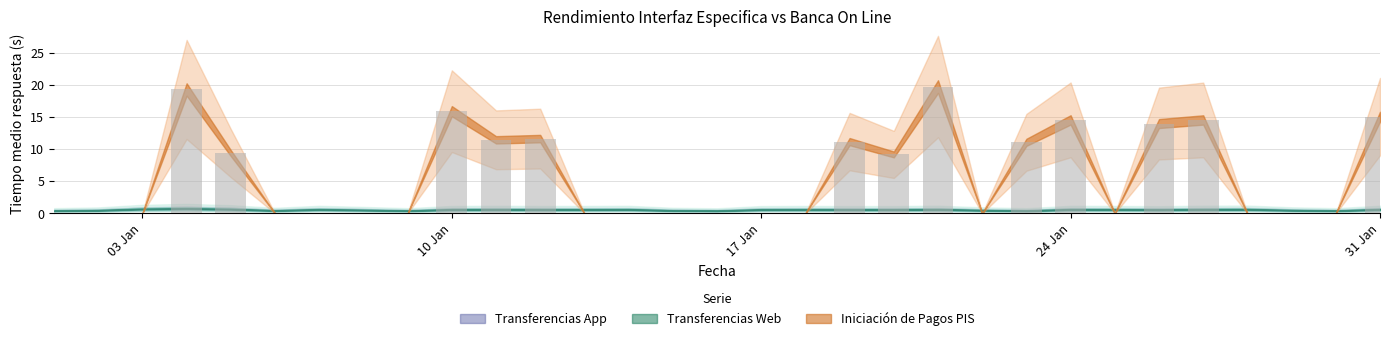

What is the greatest value displayed?

19.8